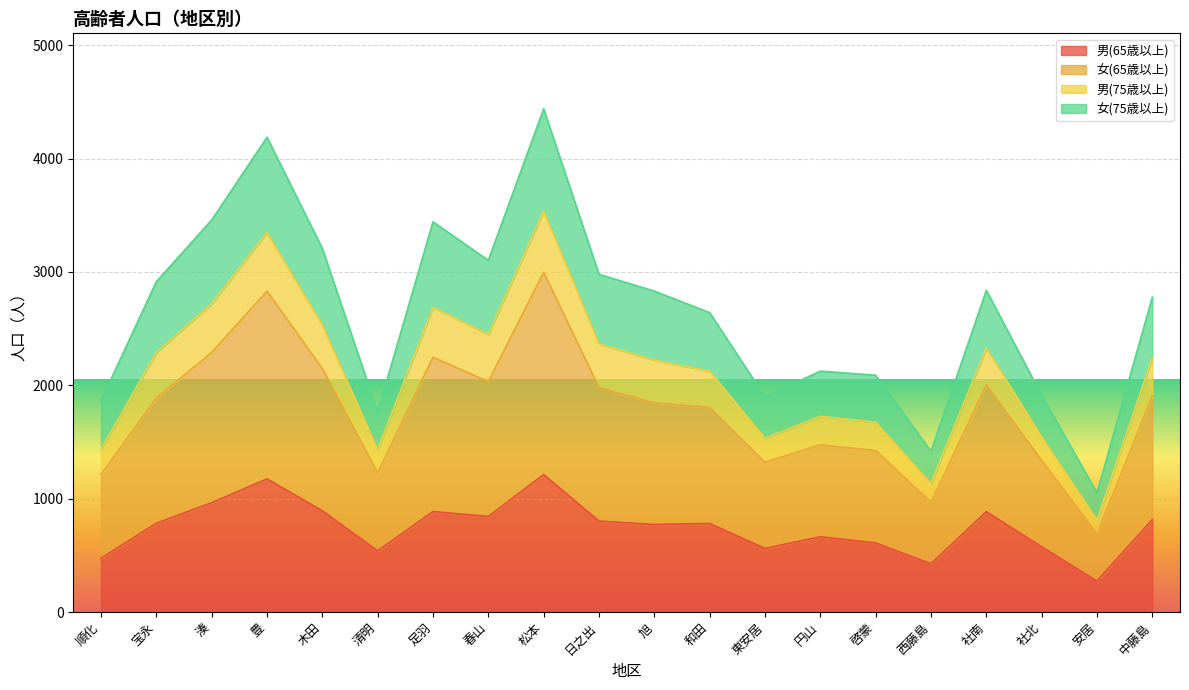

True or false: 男(75歳以上) has more than 2 points higher than both neighbors.

True